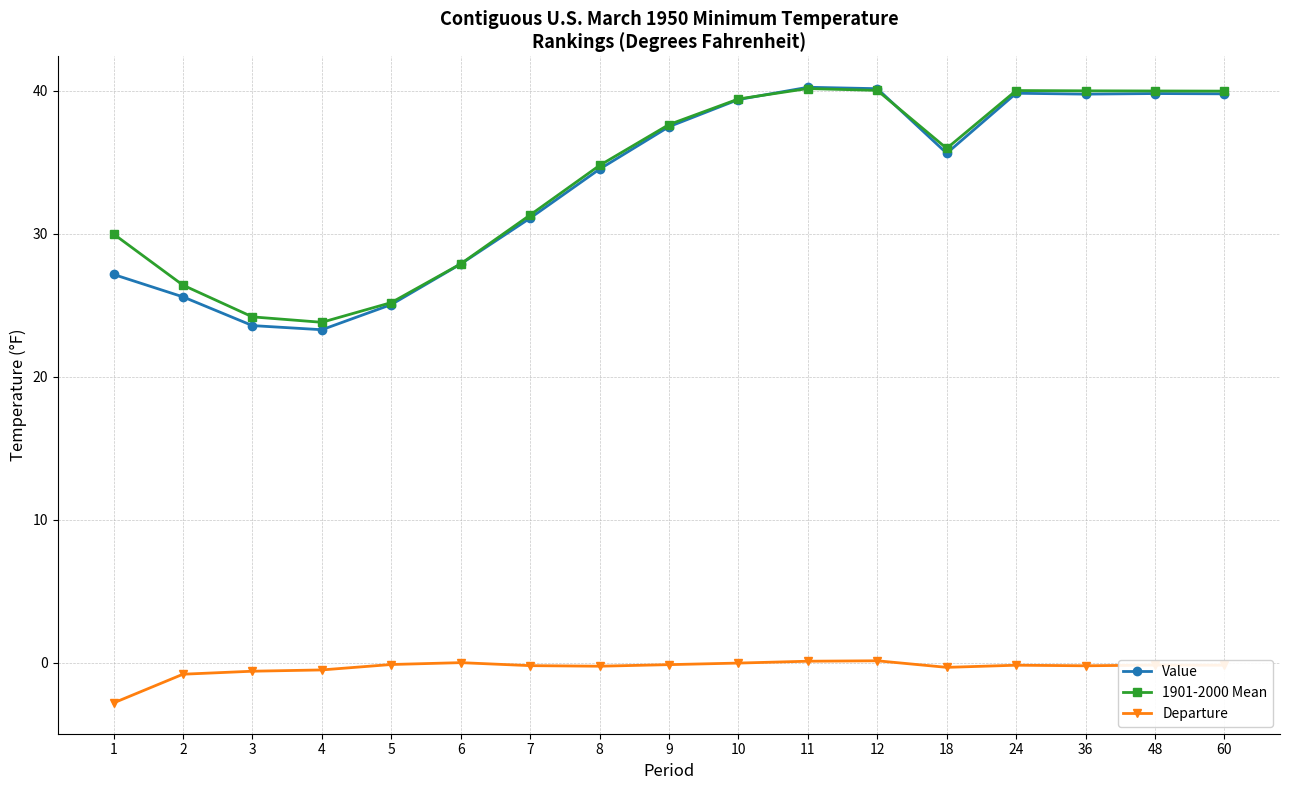

The value of Value at 36 is 68.2. True or false?

False